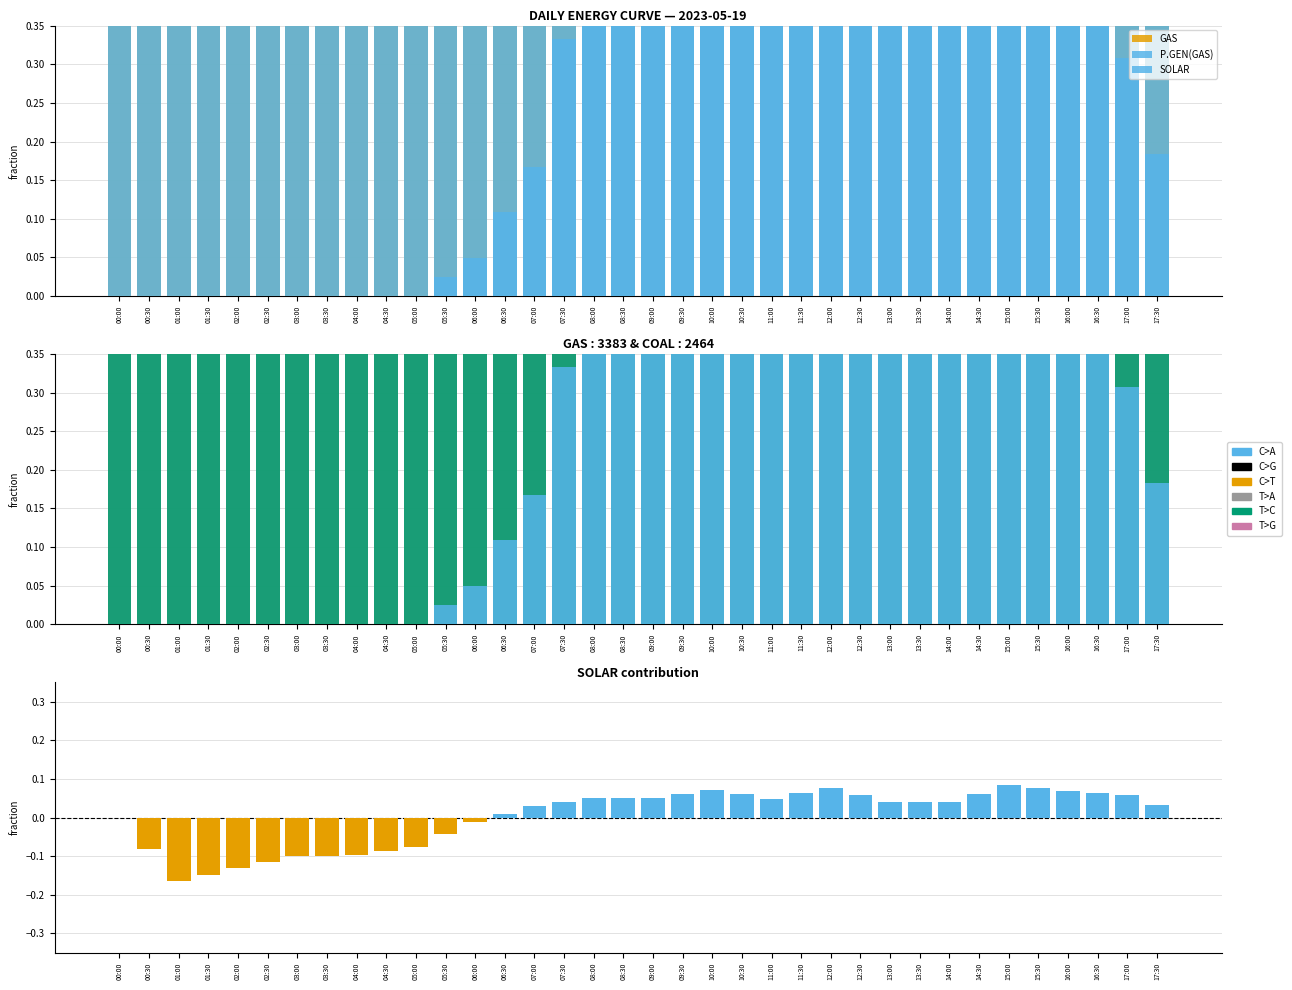

The P.GEN(HFO) series shows 0.2 at 07:30. True or false?

False